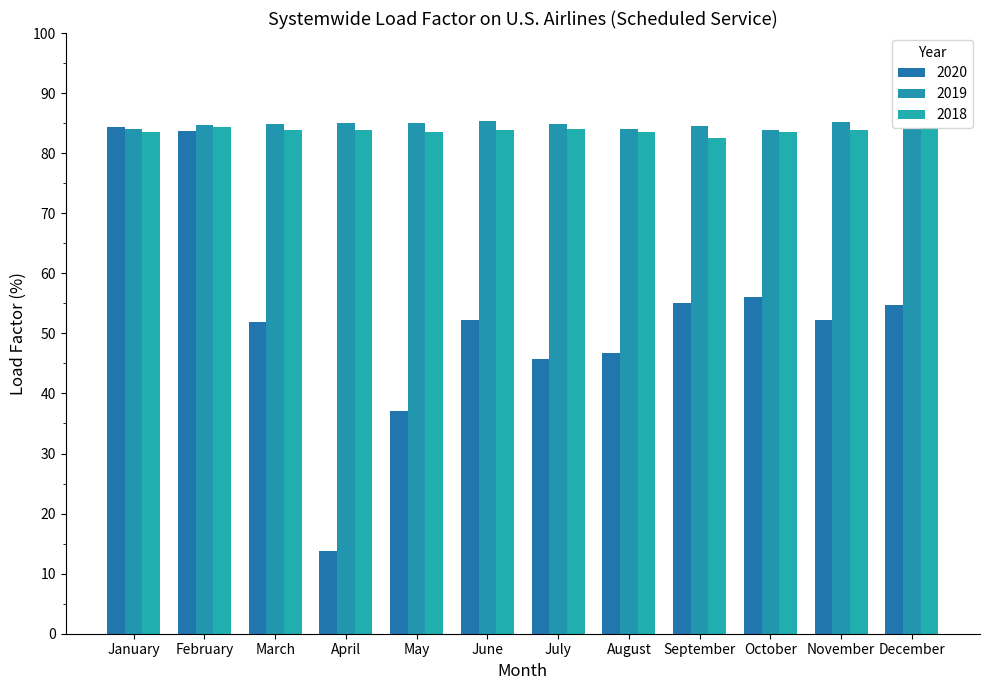

Does the chart contain any negative values?

No